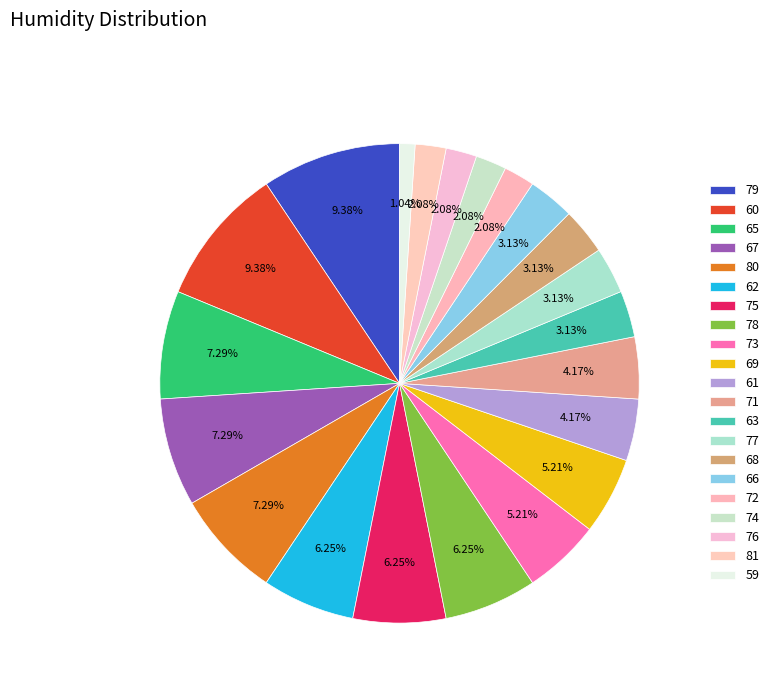

To the nearest percent, what is the combined percentage of 76 and 74?

4%